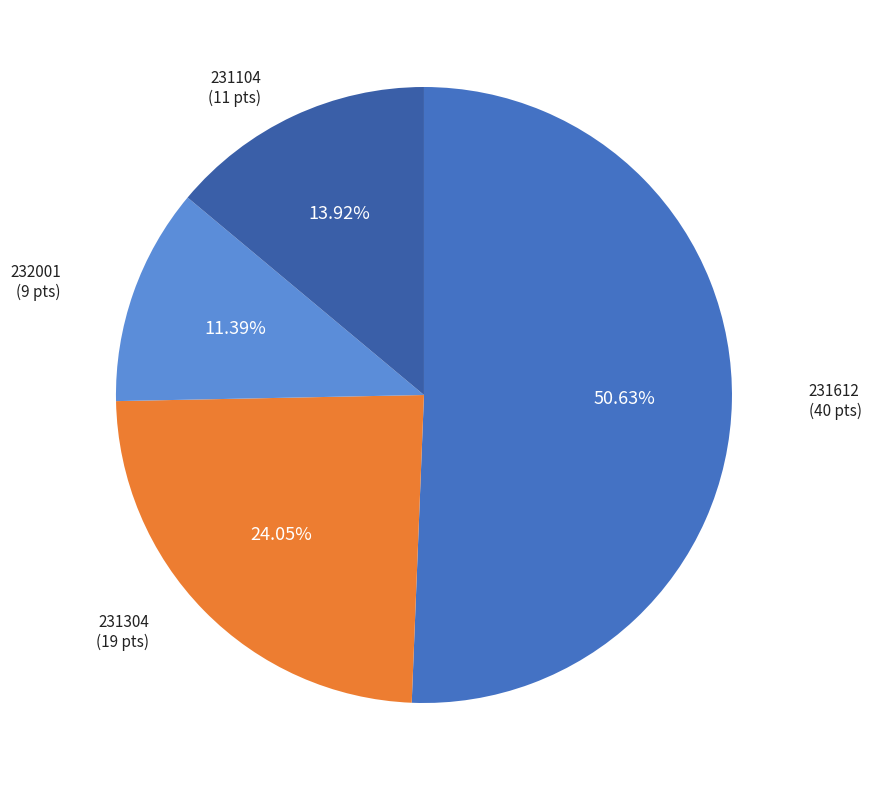

To the nearest percent, what is the combined percentage of 231104 and 231304?

38%